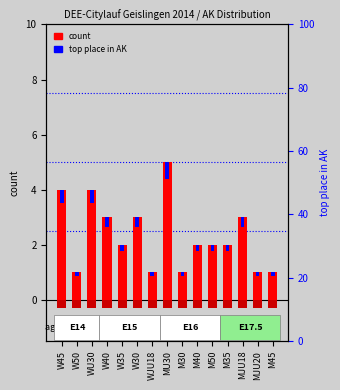

Between W35 and WJU18, which series saw the biggest shift?

count